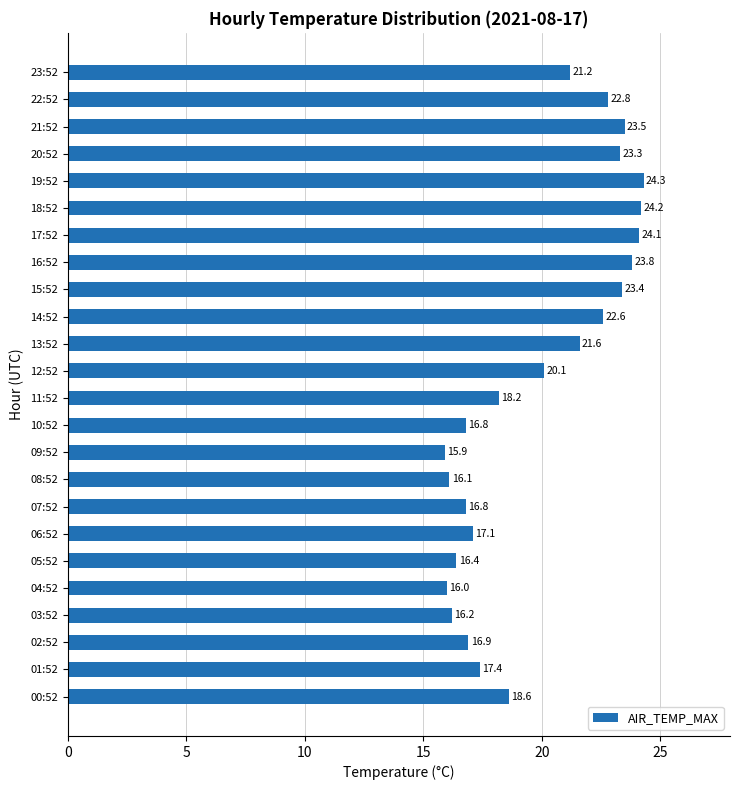

Reading bottom to top, what are all the values shown in this chart?

18.6	17.4	16.9	16.2	16.0	16.4	17.1	16.8	16.1	15.9	16.8	18.2	20.1	21.6	22.6	23.4	23.8	24.1	24.2	24.3	23.3	23.5	22.8	21.2